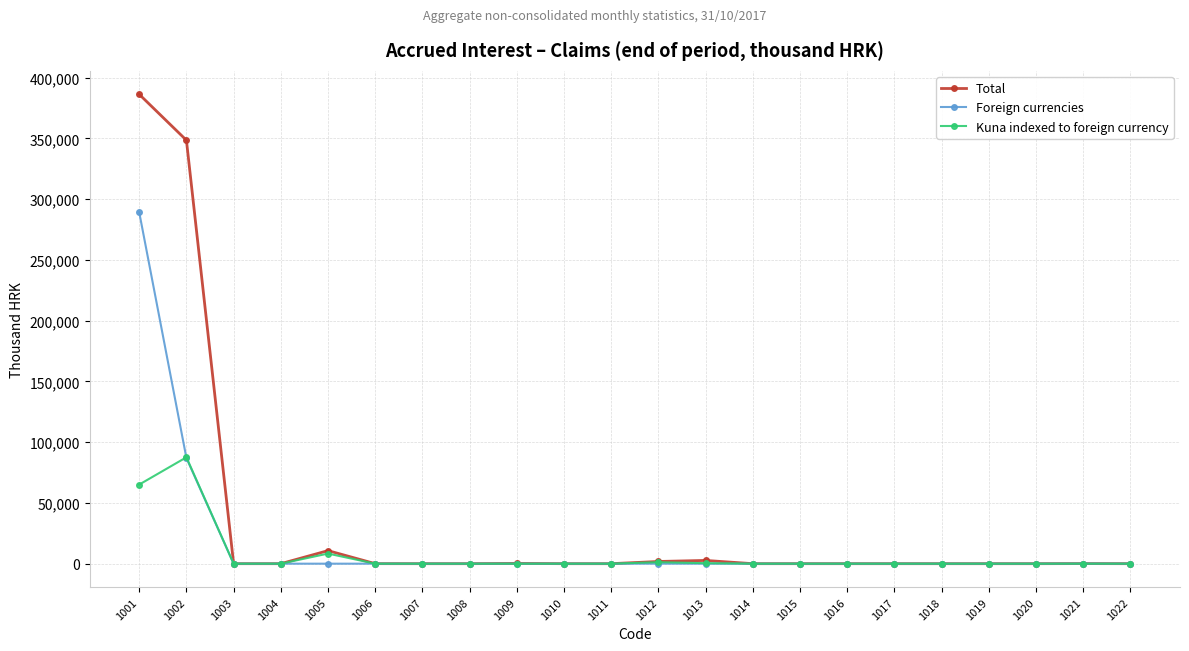

How many data points in Foreign currencies are above 0?

7